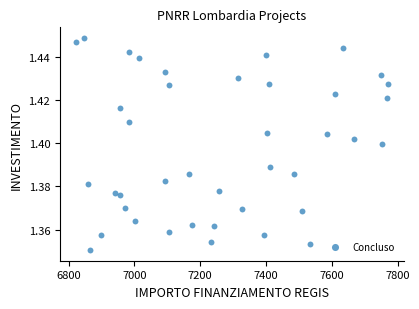

What is the range of X values (max minus min)?

949.3